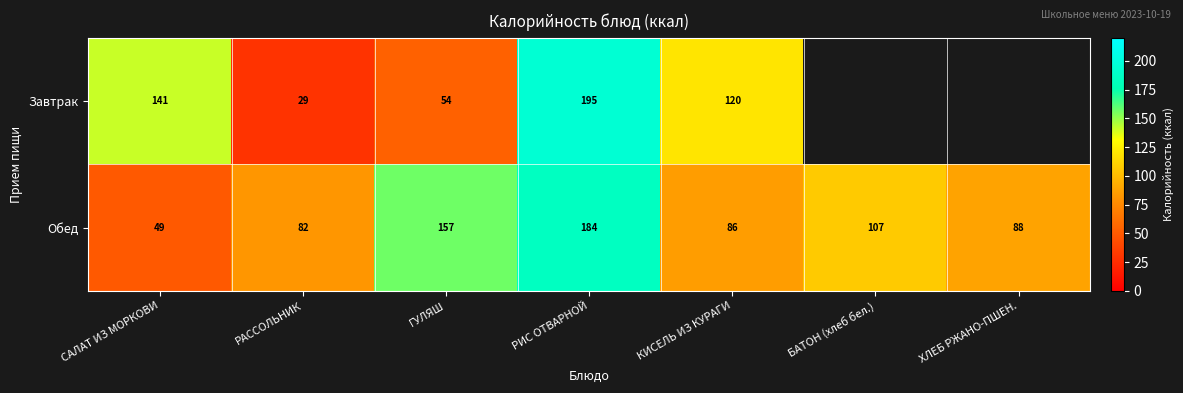

Rank the categories by Обед value from highest to lowest.

РИС ОТВАРНОЙ, ГУЛЯШ, БАТОН (хлеб бел.), ХЛЕБ РЖАНО-ПШЕН., КИСЕЛЬ ИЗ КУРАГИ, РАССОЛЬНИК, САЛАТ ИЗ МОРКОВИ